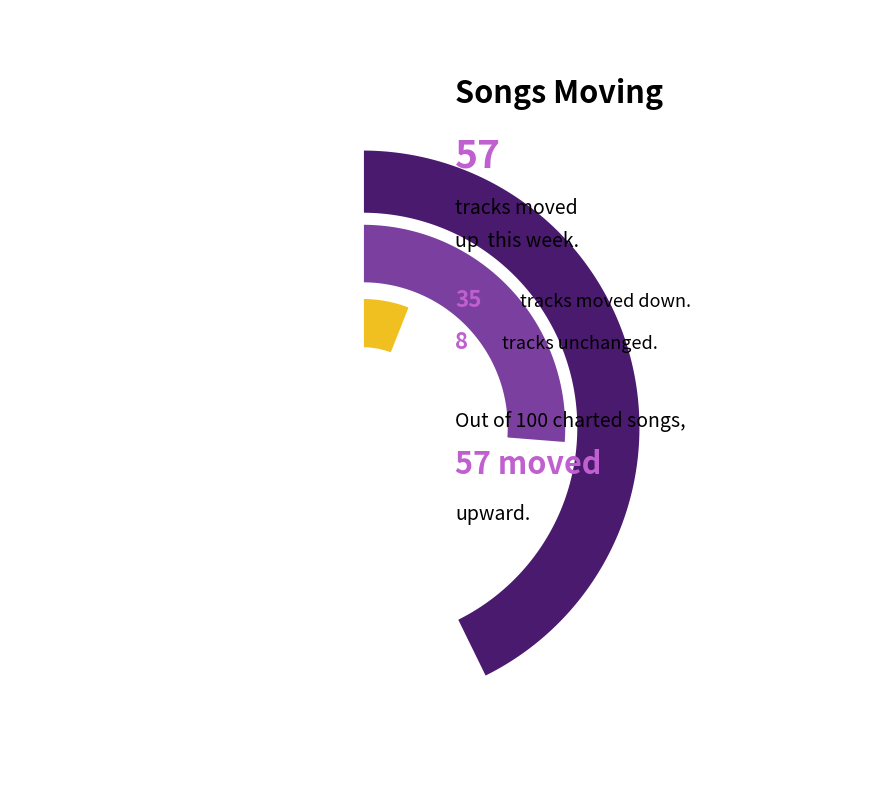

Rank the categories by value from highest to lowest.

up, down, -